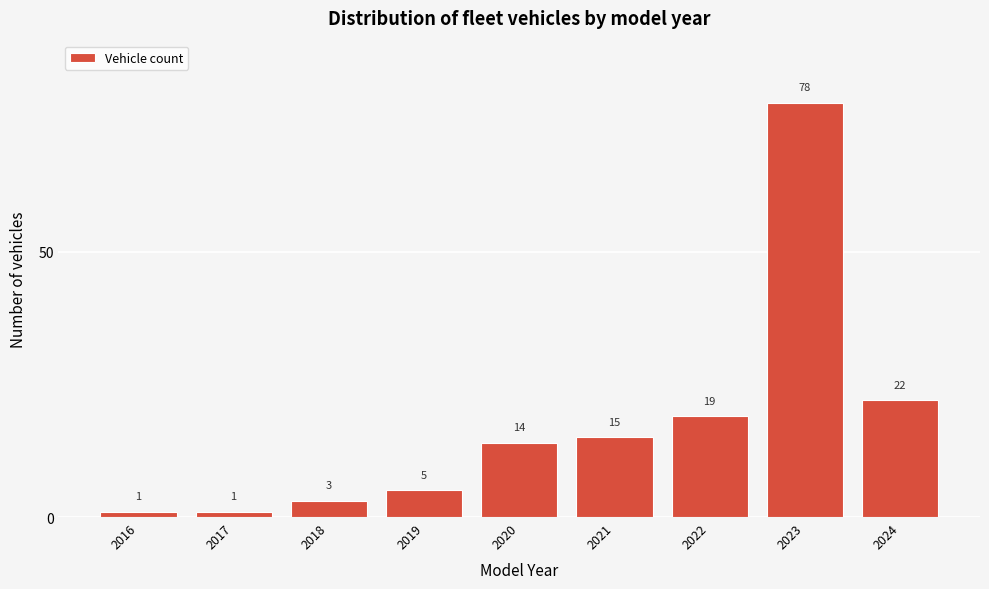

Reading left to right, list all the values displayed in this chart.

1	1	3	5	14	15	19	78	22